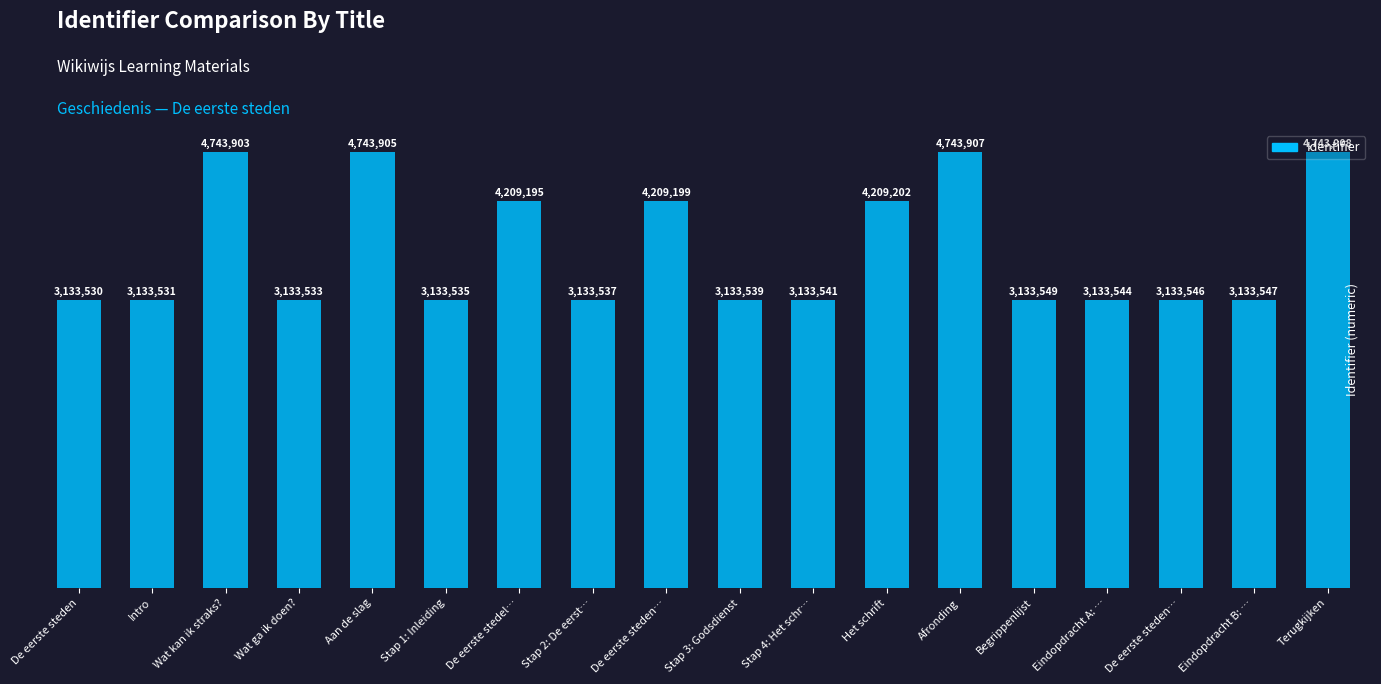

Between De eerste steden and Intro, which is larger?

Intro